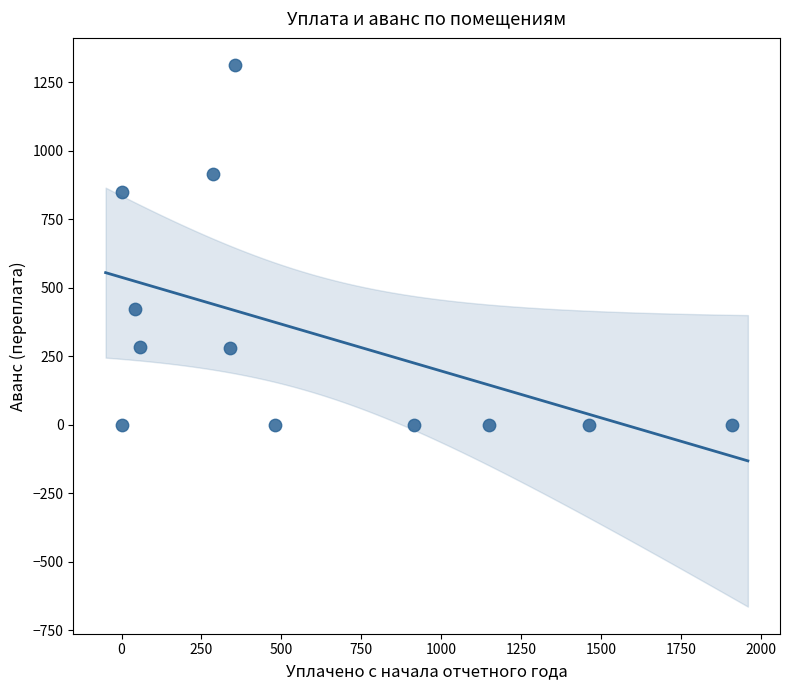

What Y value in the scatter plot is closest to 656?

850.0